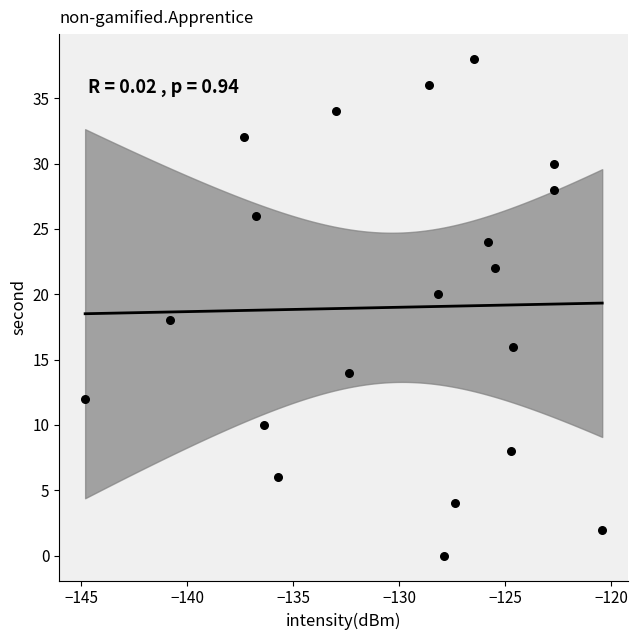

What is the range of Y values (max minus min)?

38